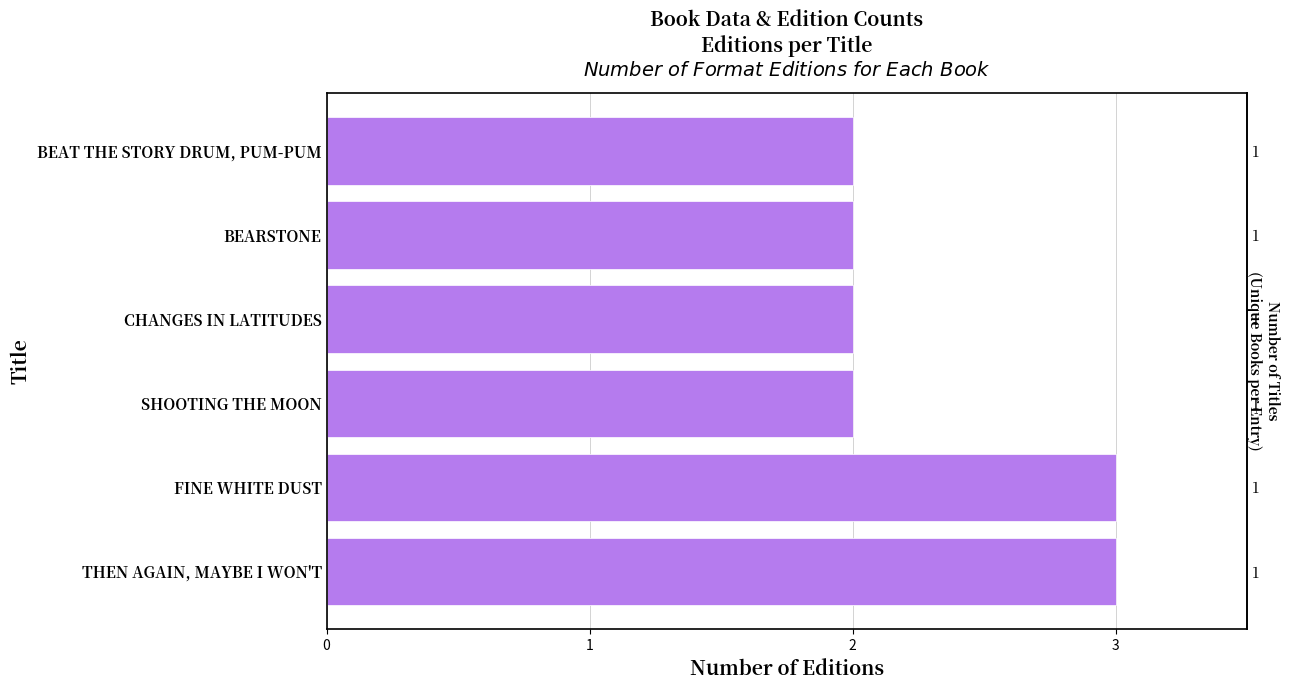

What is the ratio of the value at 3 to the value at 0?

0.7